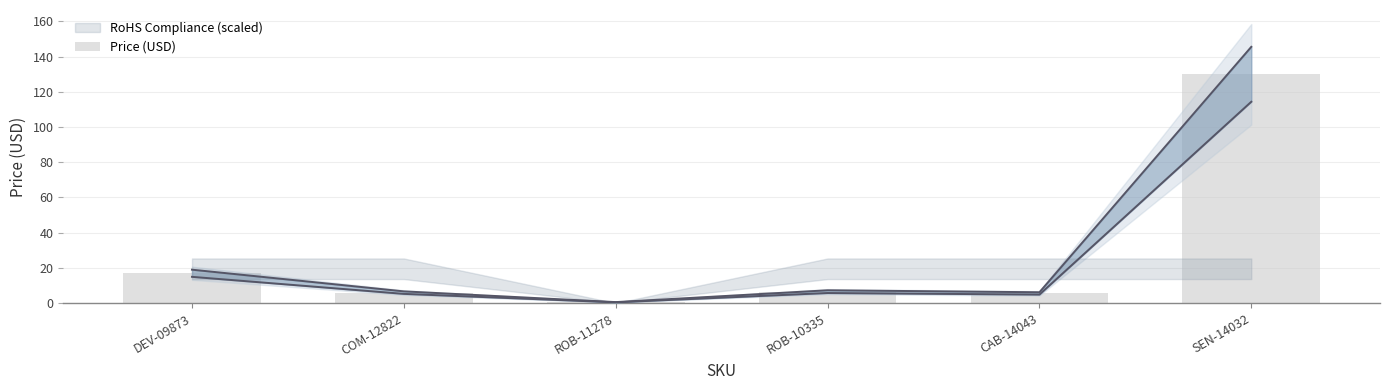

What is the sum of the values at DEV-09873 and COM-12822?

22.9